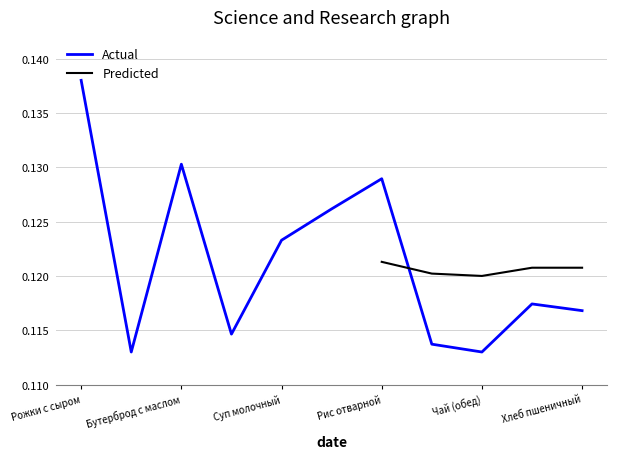

The Actual series shows 0.0 at Чай (обед). True or false?

False